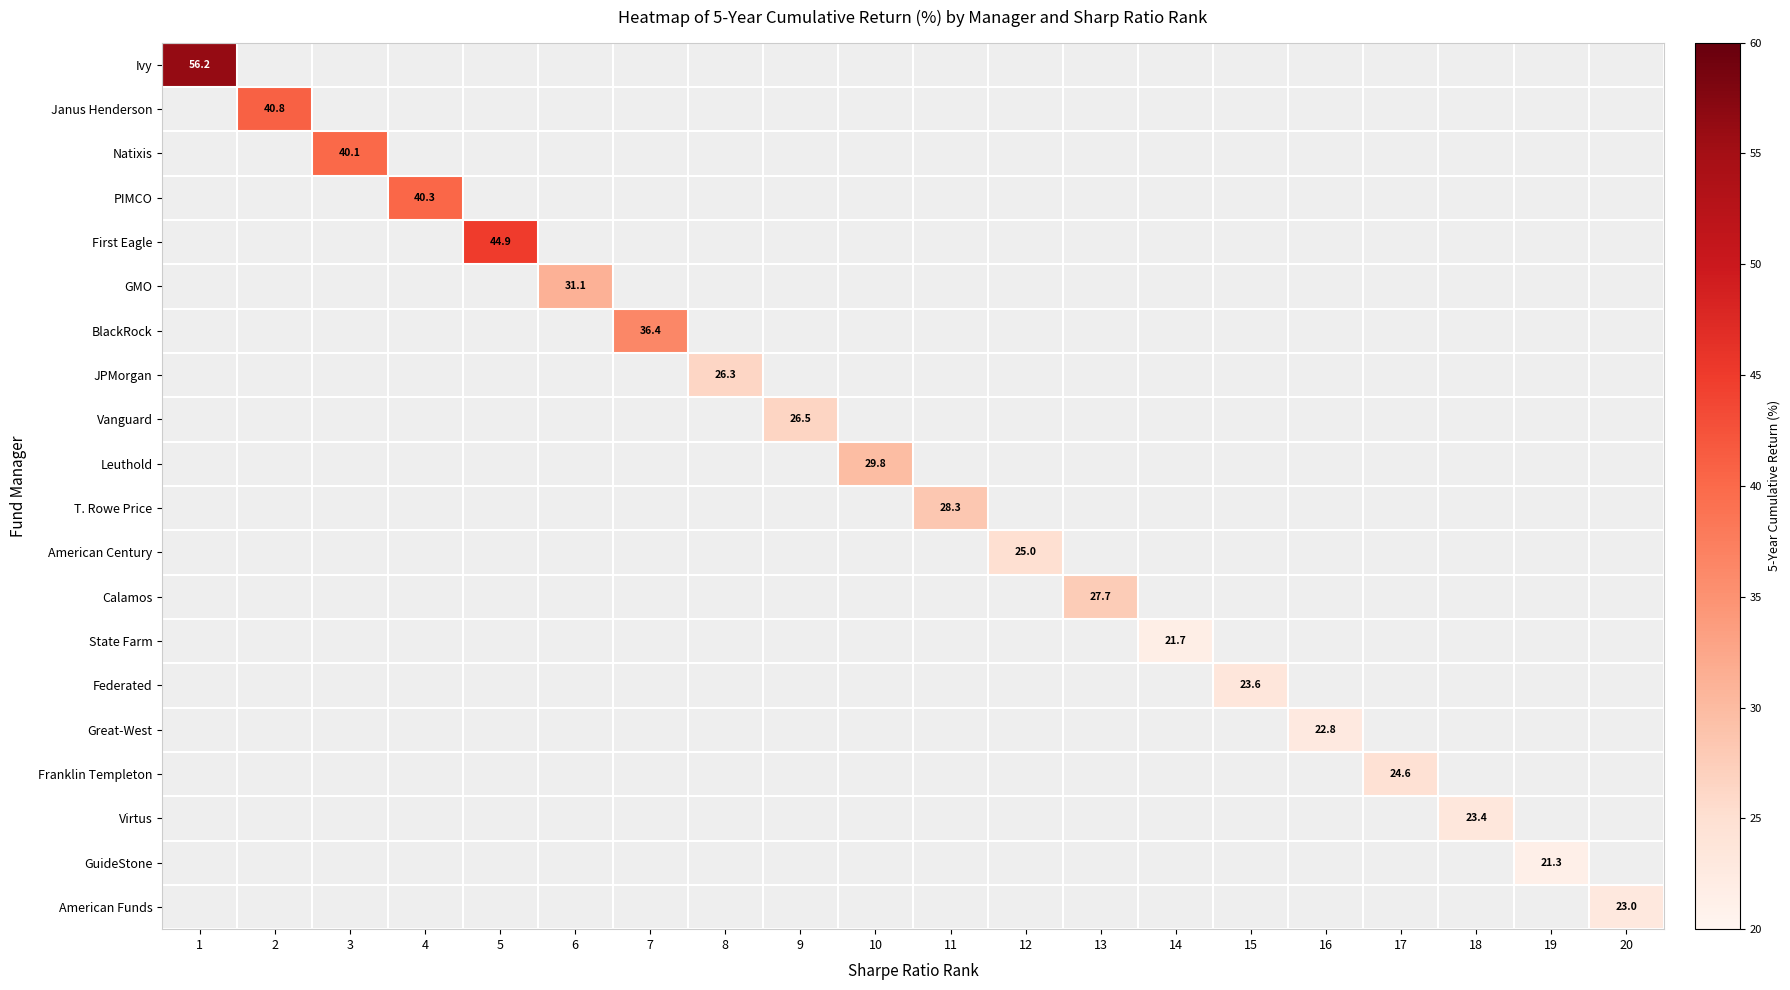

How many series are shown in this chart?

20